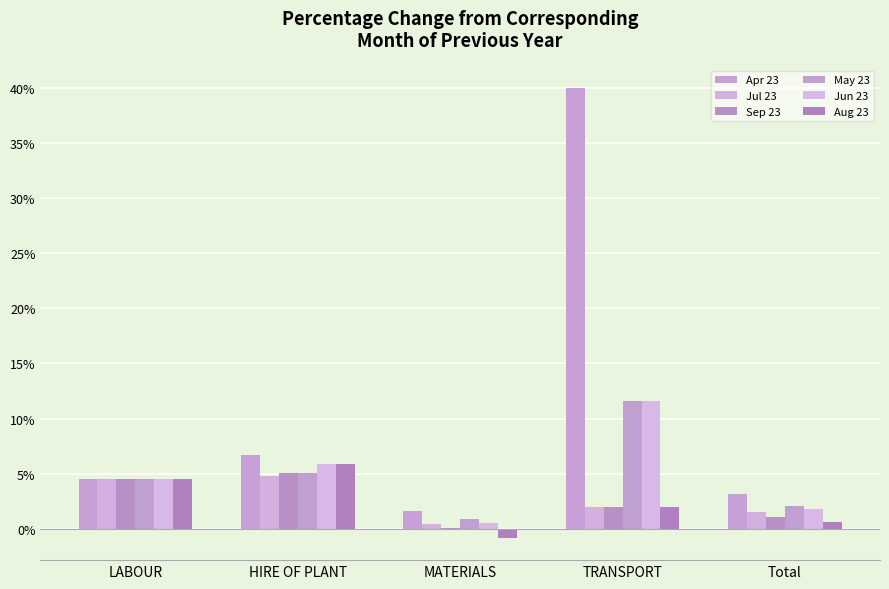

What is the spread (max minus min) of values at Total?

2.6